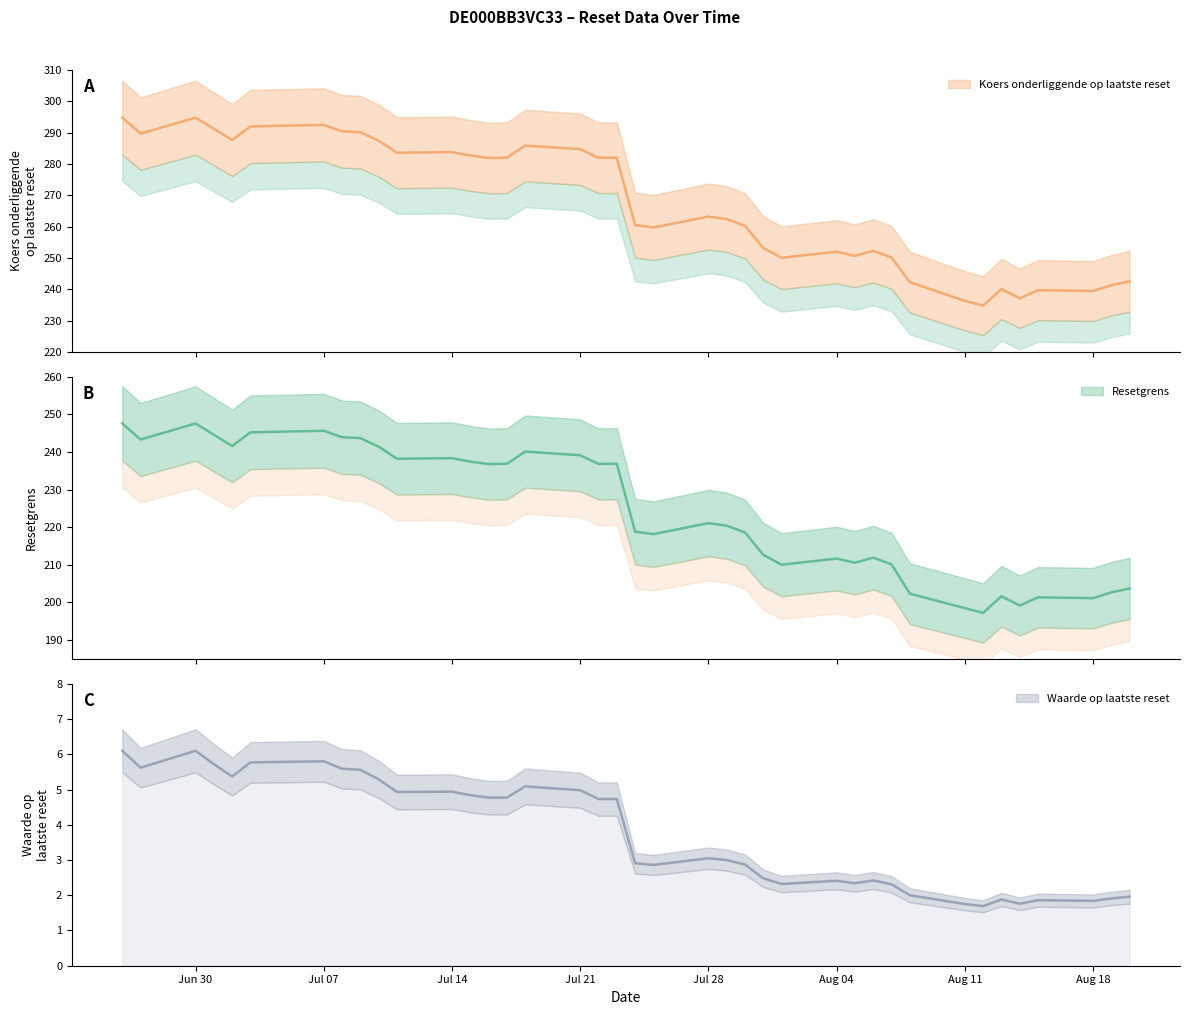

What is the maximum value shown in the chart?

294.8